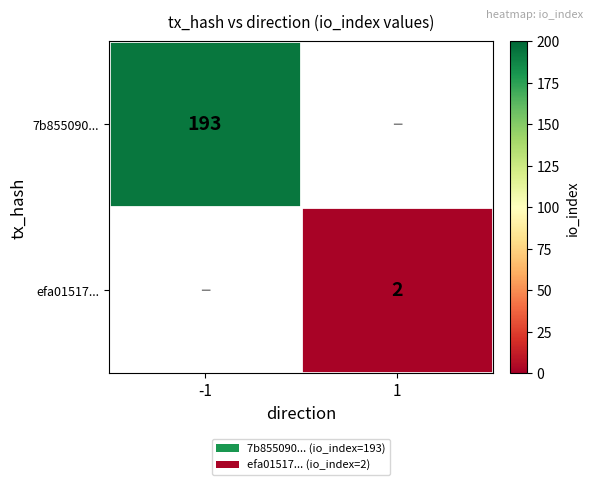

Is it true that efa01517... equals 2 at 1?

True